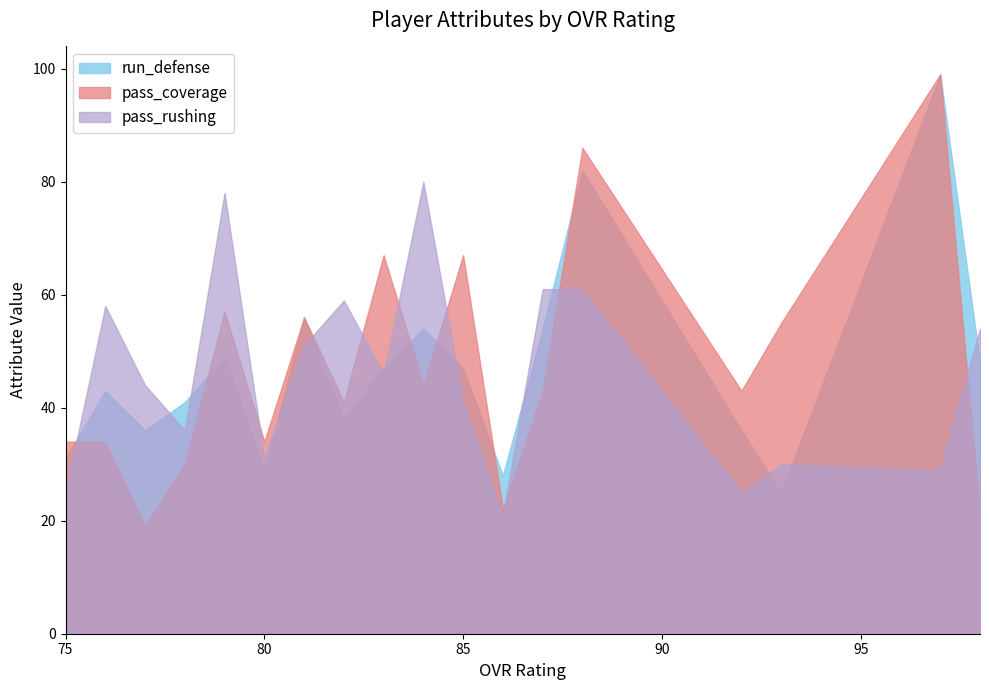

What is the value of the pass_rushing point at the 9th from the left?

46